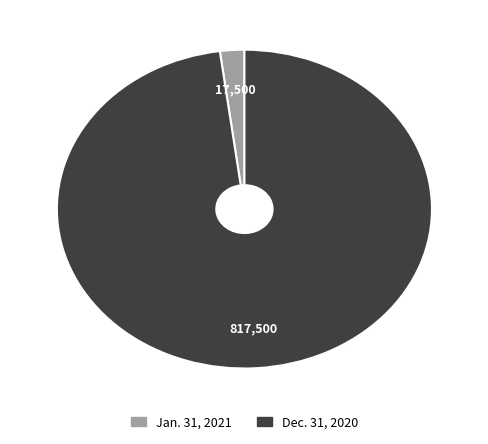

Which category has the smallest portion of the pie?

Jan. 31, 2021